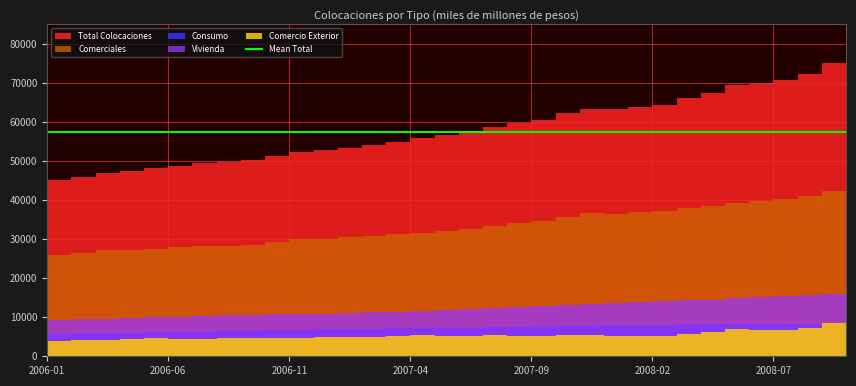

What is the difference between the Comercio Exterior values at 2007-06 and 2006-11?

590.1